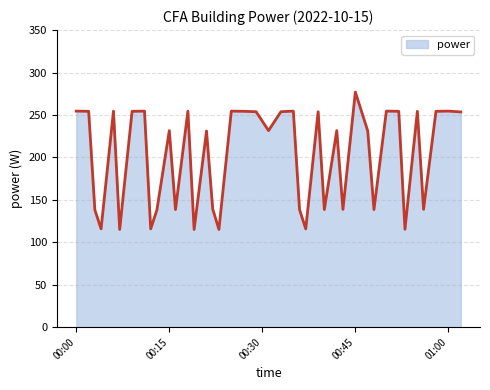

What is the average value?

201.6